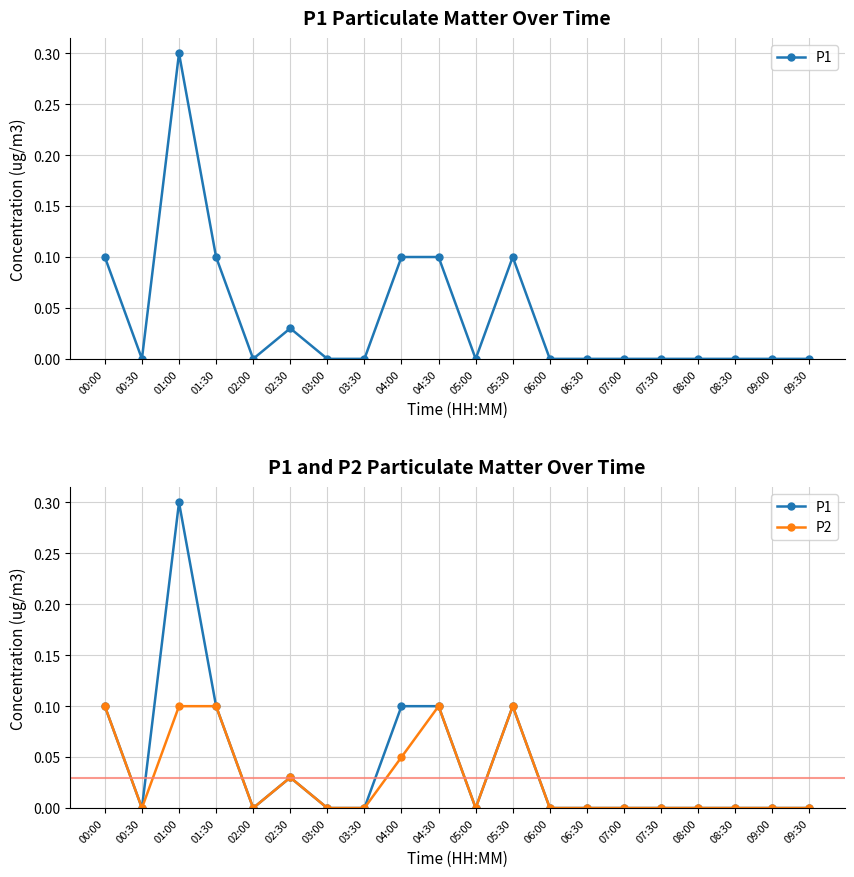

What are all the series names shown in the legend?

P1, P2